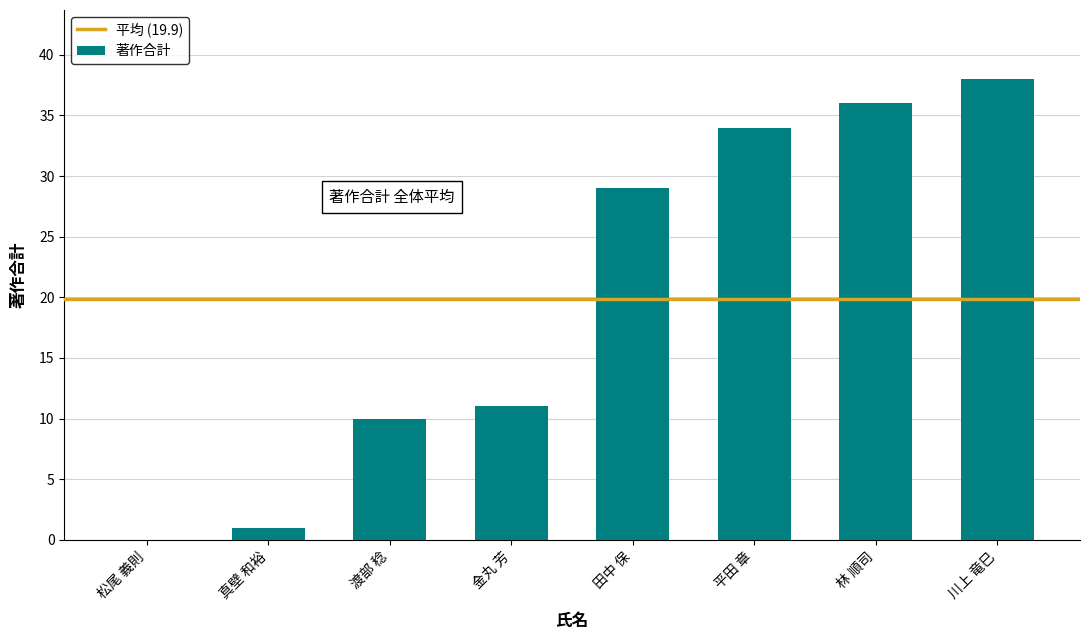

Reading left to right, list all the values displayed in this chart.

松尾 義則=0	真壁 和裕=1	渡部 稔=10	金丸 芳=11	田中 保=29	平田 章=34	林 順司=36	川上 竜巳=38